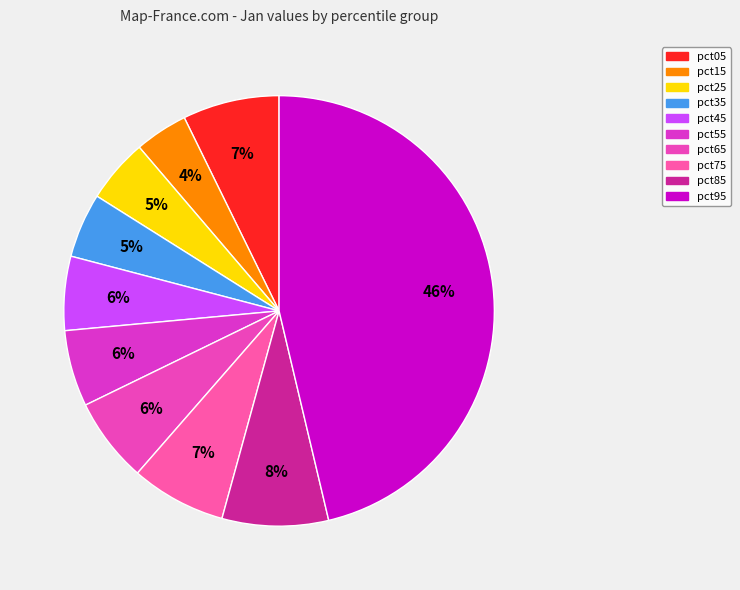

Count the number of slices in the pie.

10